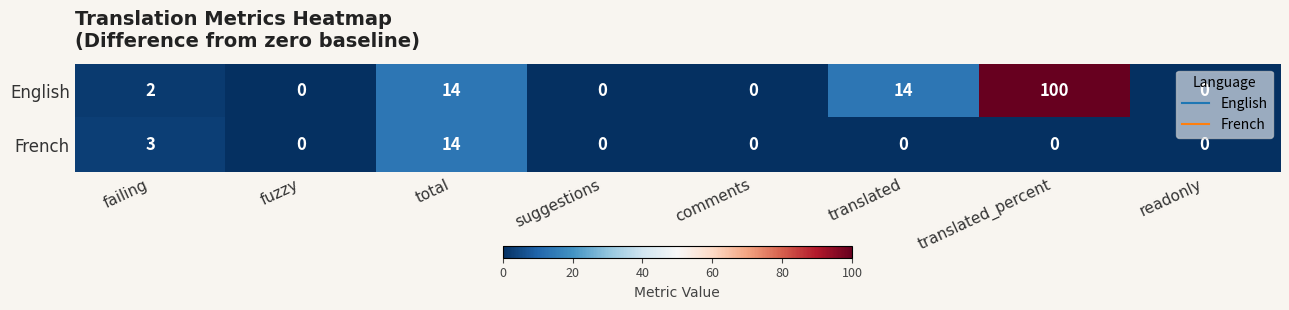

How many values in the English series are below 2?

4